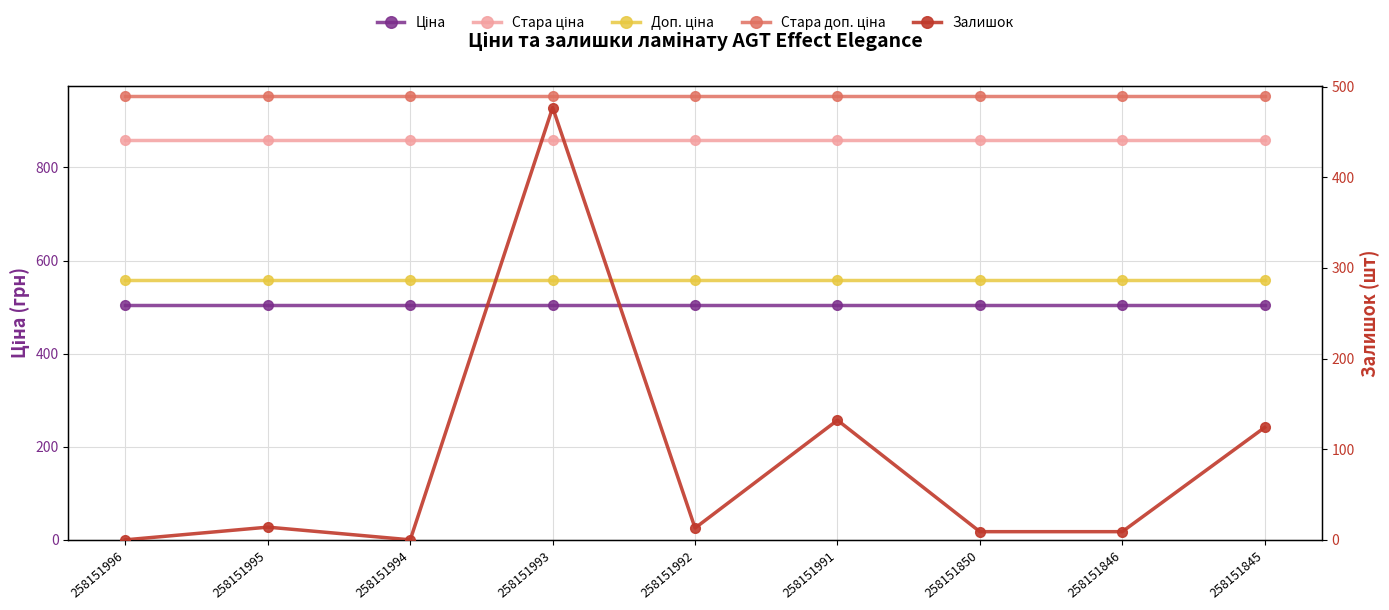

What is the total value across all series at 258151991?

3006.4